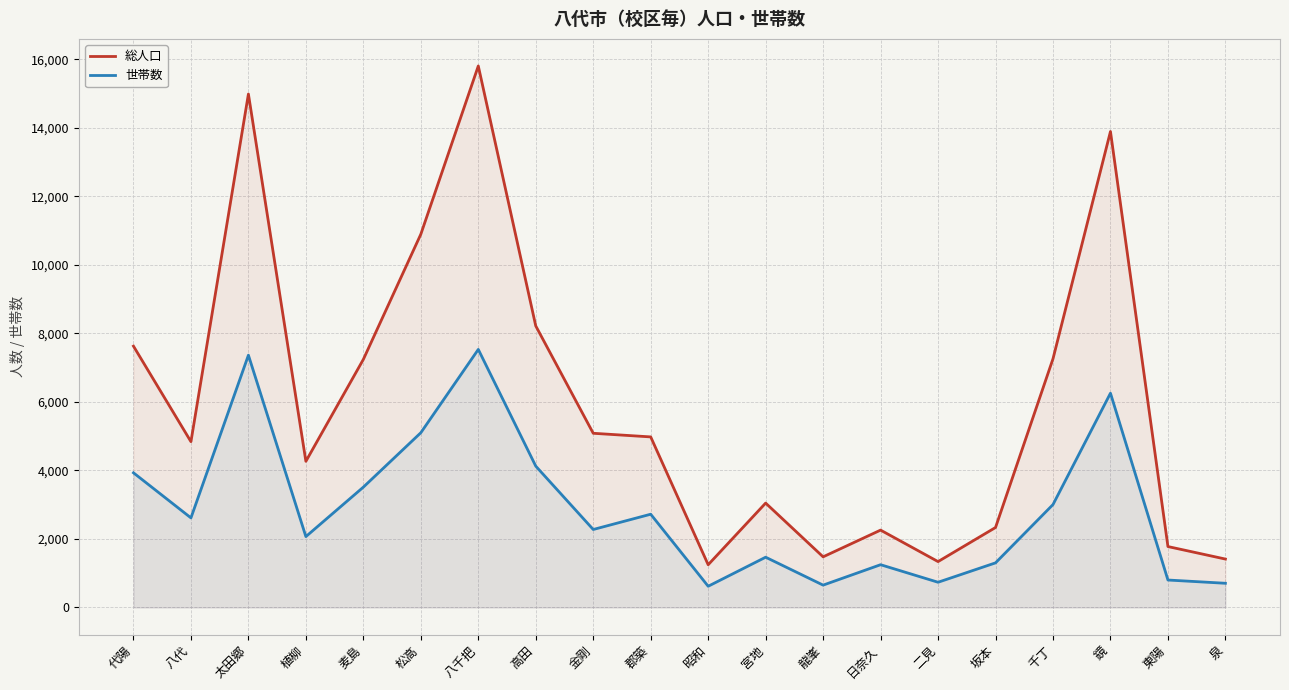

What is the difference between the second highest and second lowest values in the 総人口 series?

13650